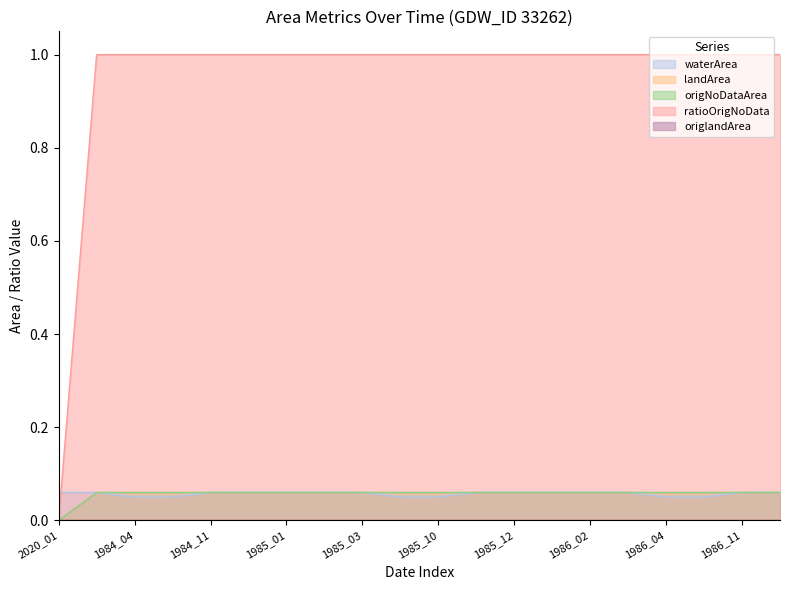

What is the label of the 4th point from the left?

1984_10